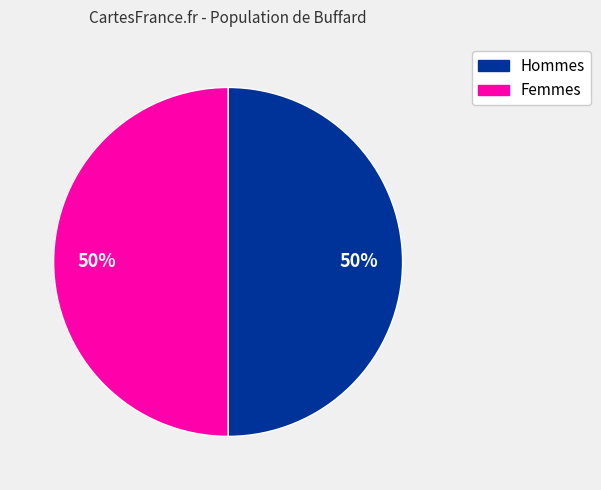

To the nearest percent, what is the average slice percentage?

50%